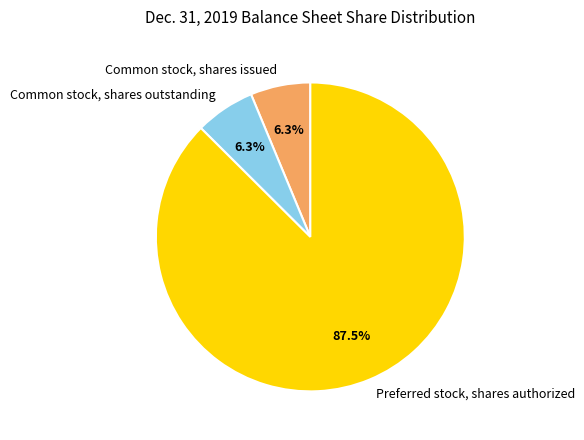

Is there a majority slice in this chart?

Yes